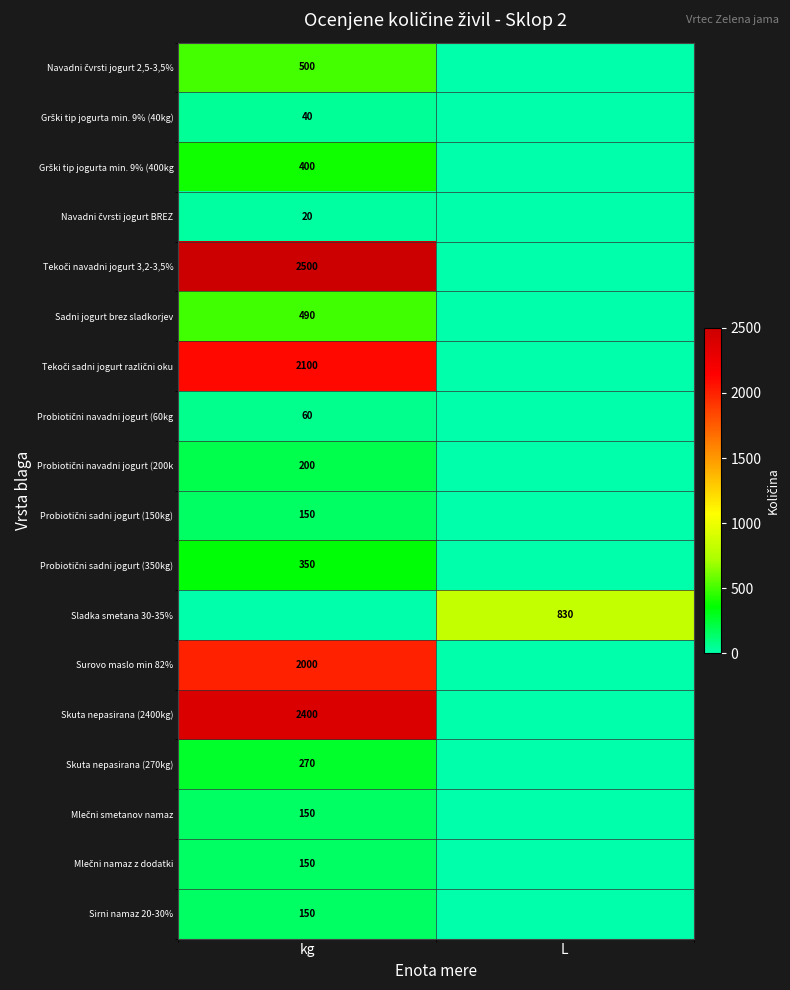

The value of Sirni namaz 20-30% at kg is 150. True or false?

True